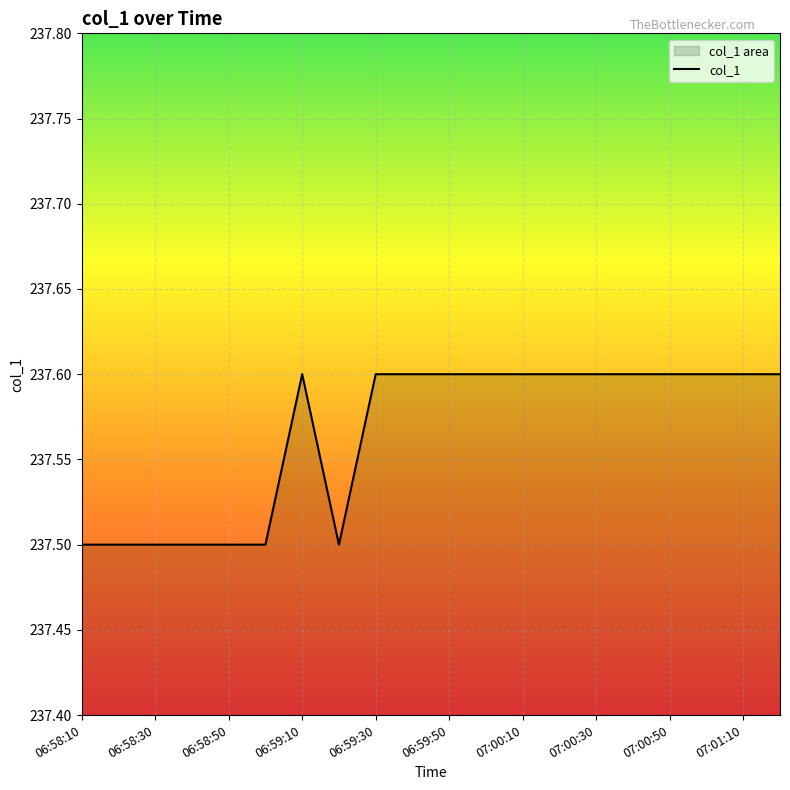

List the labels in order of value, largest first.

06:59:10, 06:59:30, 06:59:40, 06:59:50, 07:00:00, 07:00:10, 07:00:20, 07:00:30, 07:00:40, 07:00:50, 07:01:00, 07:01:10, 07:01:20, 06:58:10, 06:58:20, 06:58:30, 06:58:40, 06:58:50, 06:59:00, 06:59:20